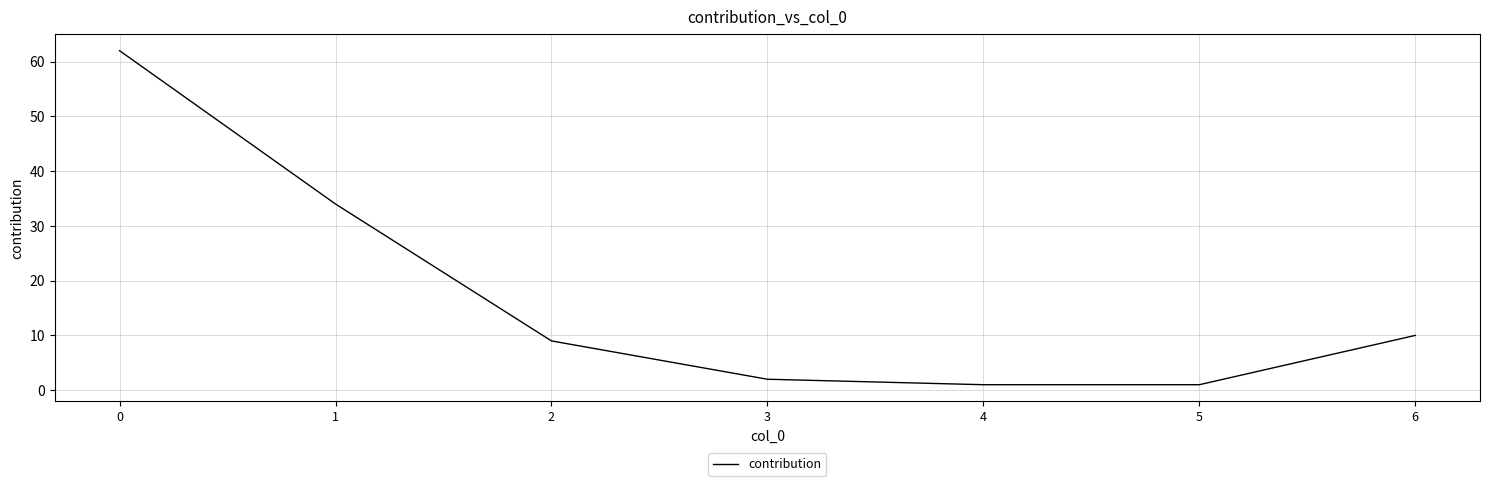

Does the chart have visible grid lines?

Yes